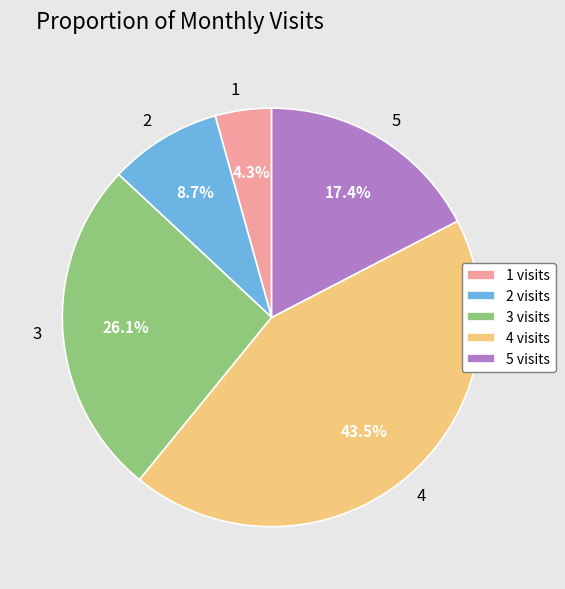

What portion of the pie excludes 1?

95.7%